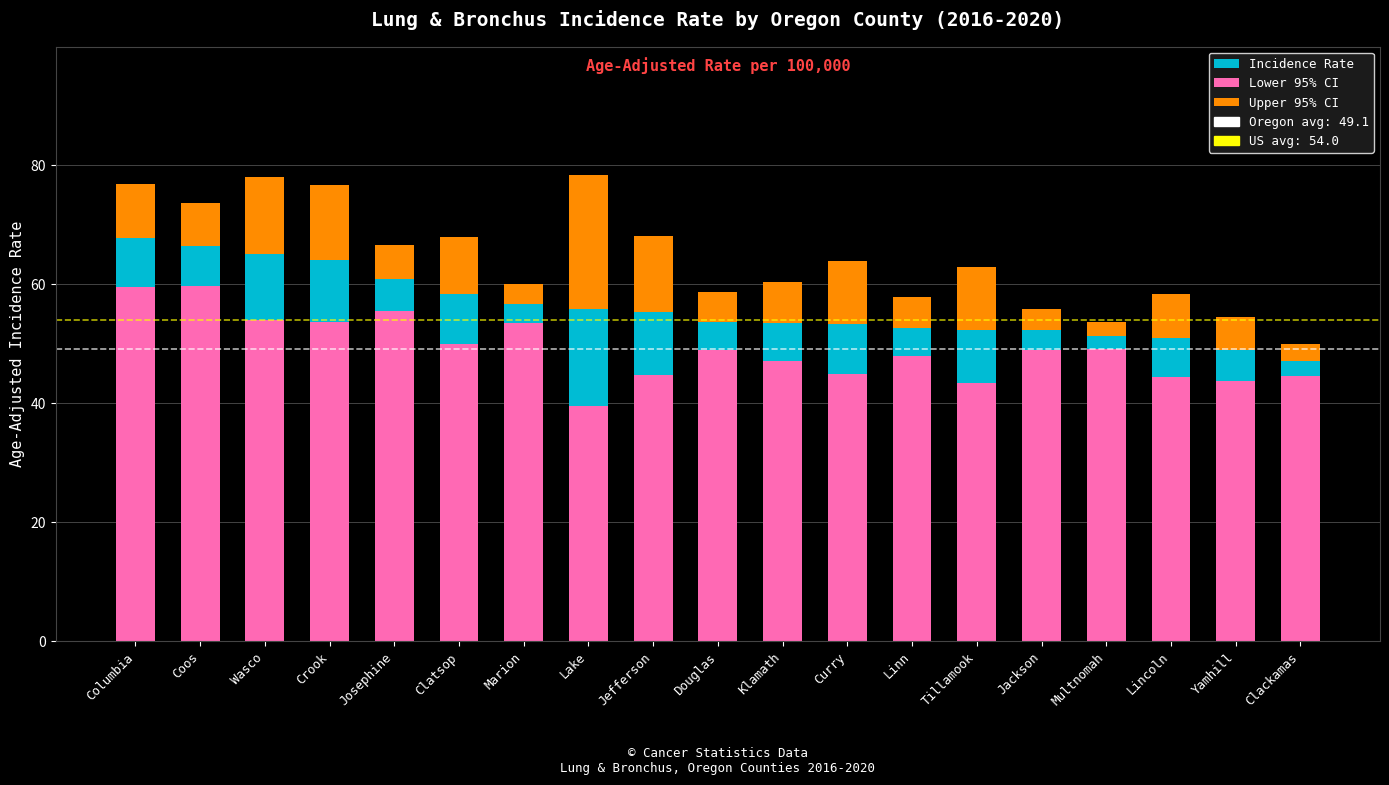

What is the minimum value for Lower 95% CI?

39.6